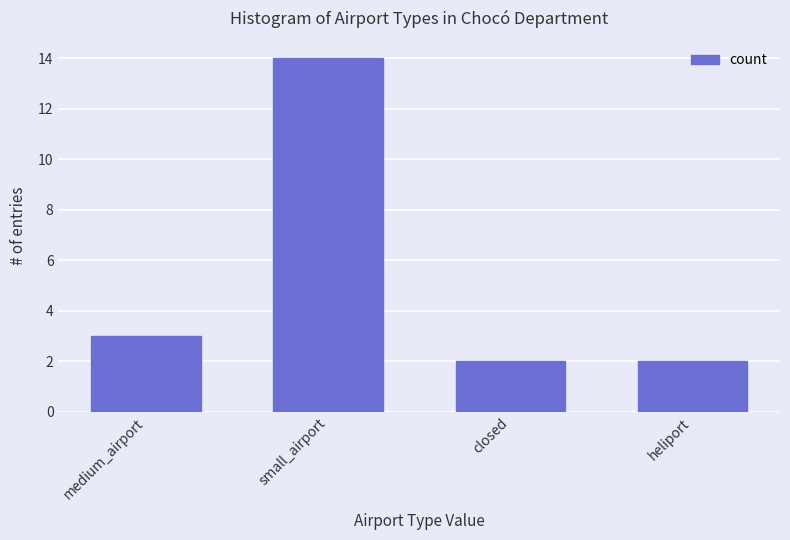

What is the value of the 4th bar from the left?

2